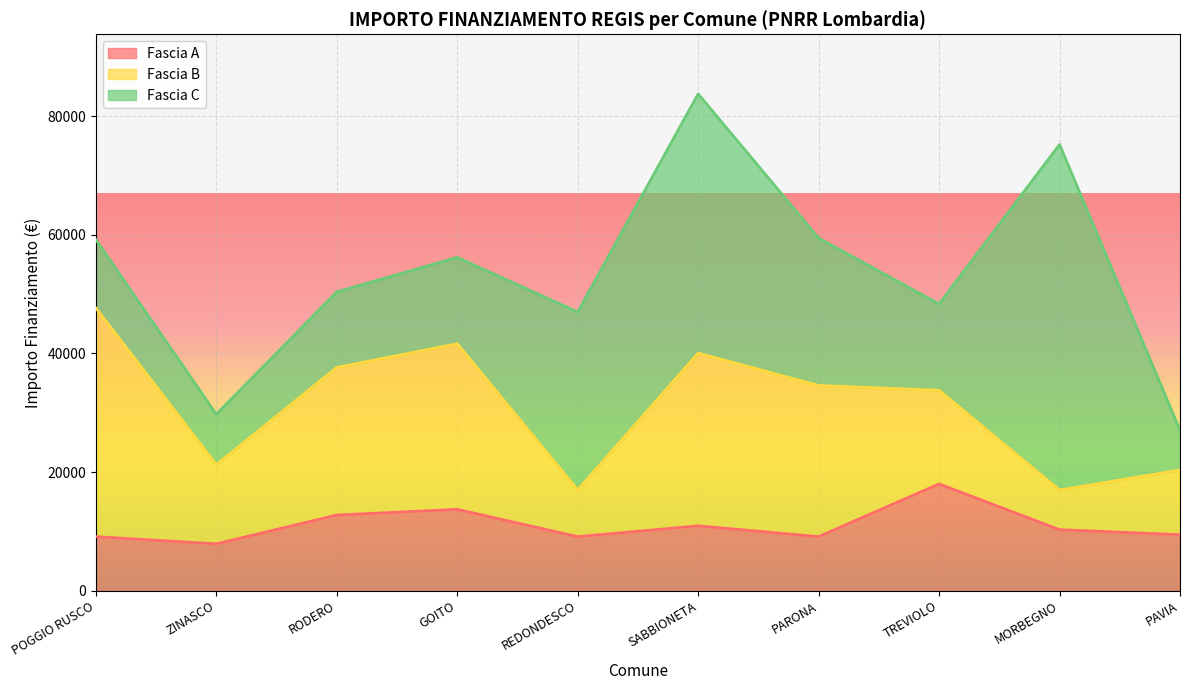

What is the minimum value shown in the chart?

6677